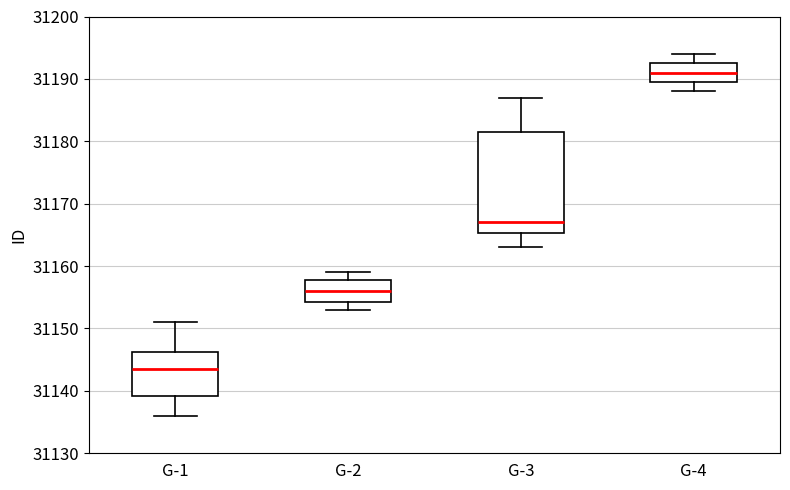

Which box has the lowest median line?

G-1